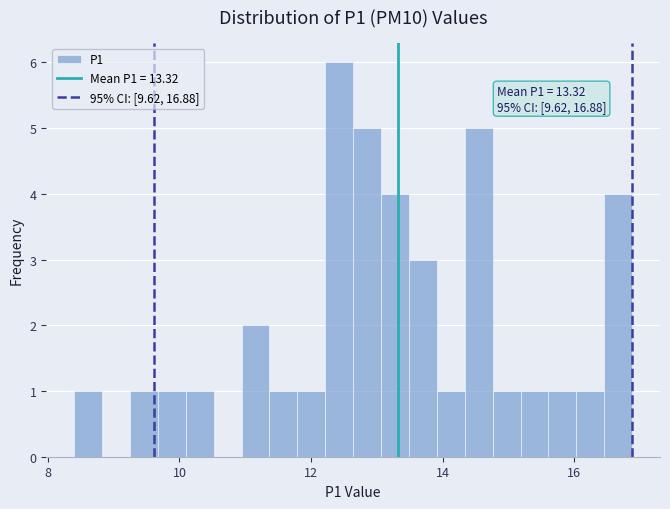

Read against the x-axis, roughly where is the centre of the tallest bar?

12.4